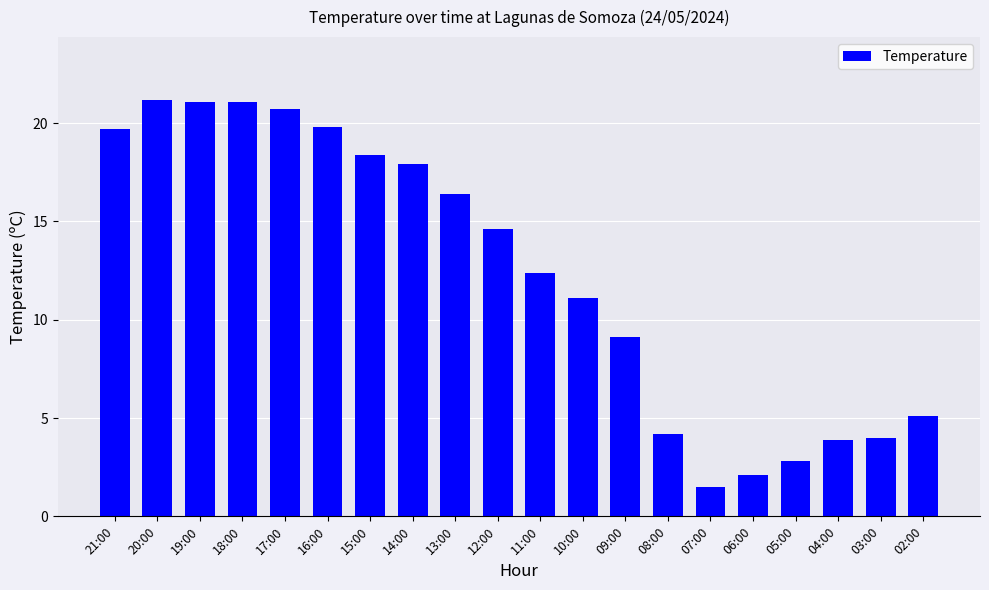

What is the average value?

12.4